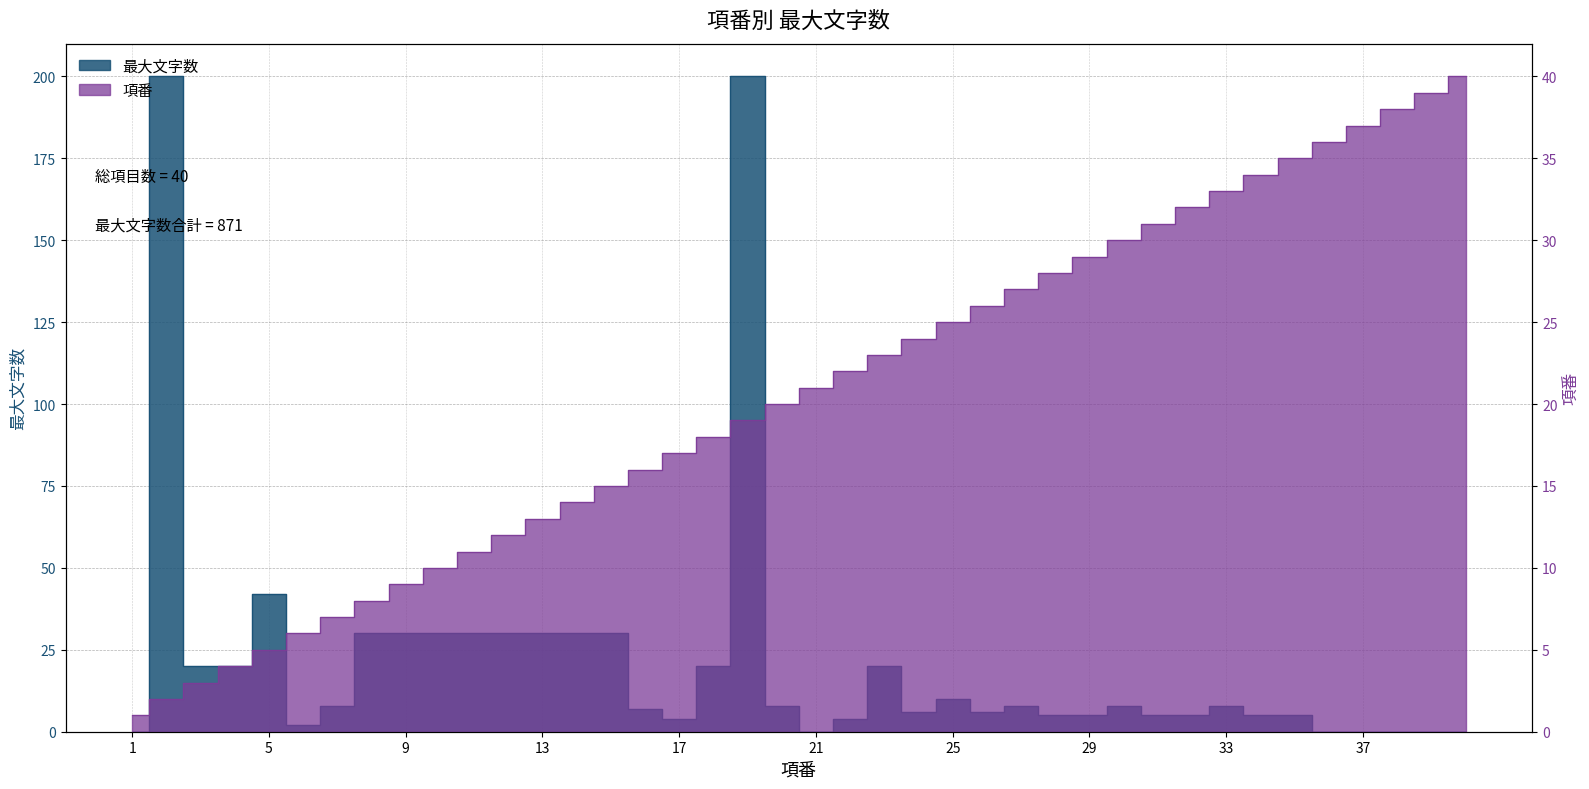

Which category has the highest value in the 最大文字数 series?

2